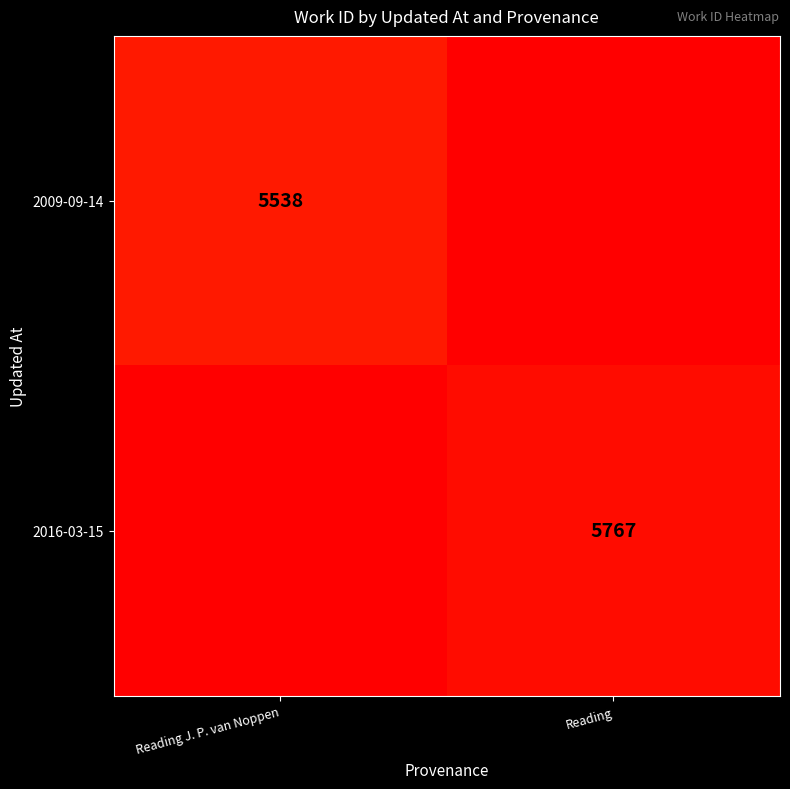

What is the maximum value shown in the chart?

5767.0